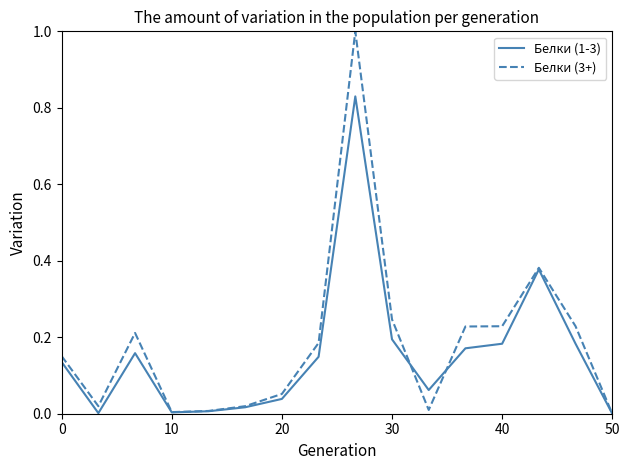

Which series has the largest range (max minus min)?

Белки (3+)